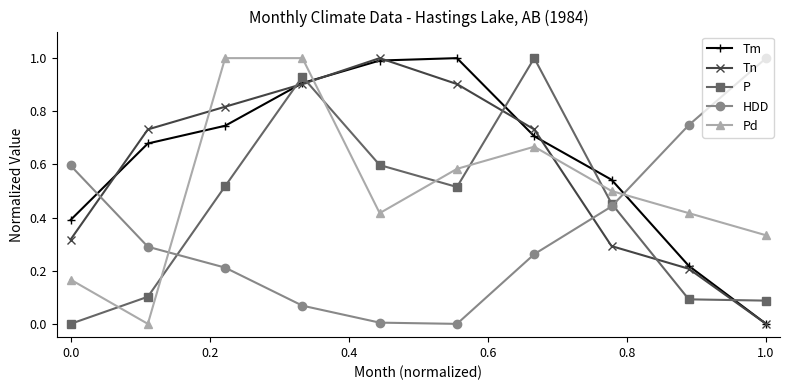

What is the maximum value shown in the chart?

1.0